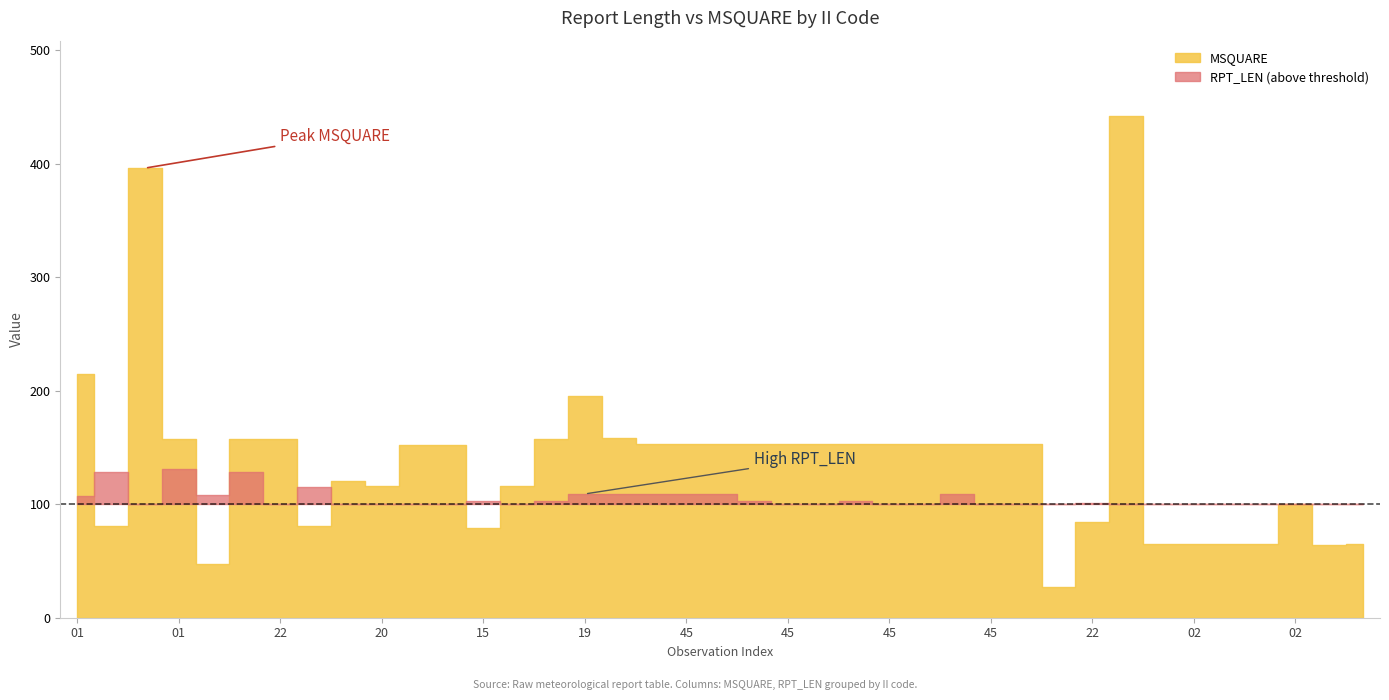

At how many categories does at least one series exceed 206?

3